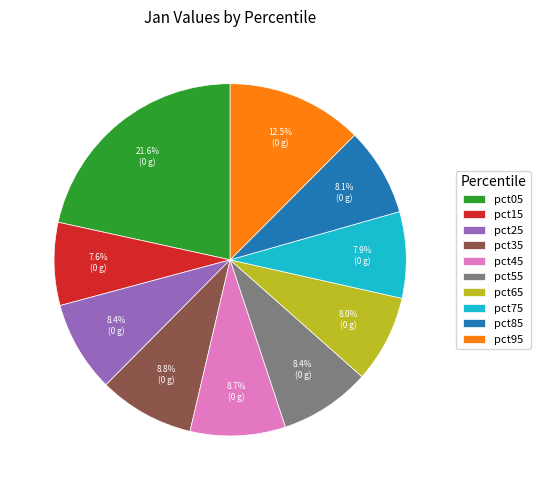

Between pct85 and pct45, which is larger?

pct45